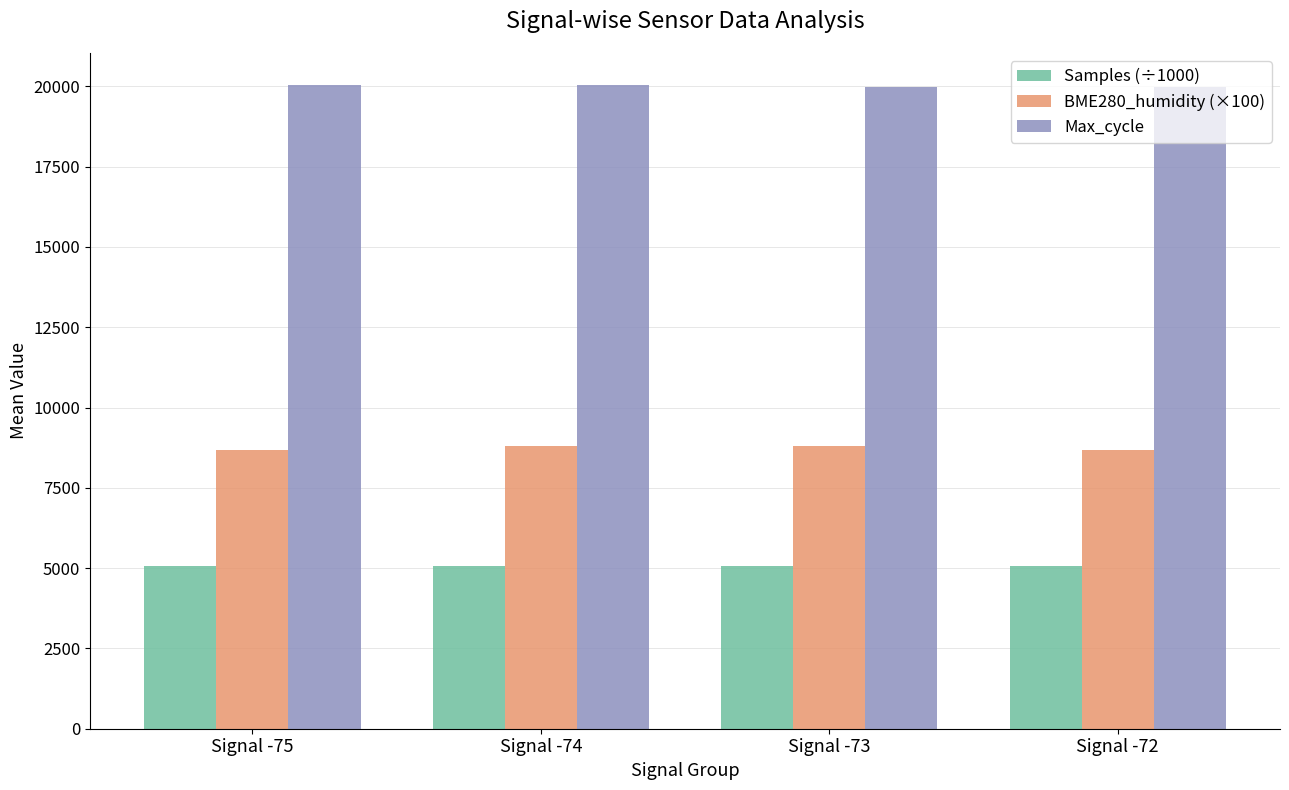

The value of Samples (÷1000) at Signal -75 is 7936.4. True or false?

False